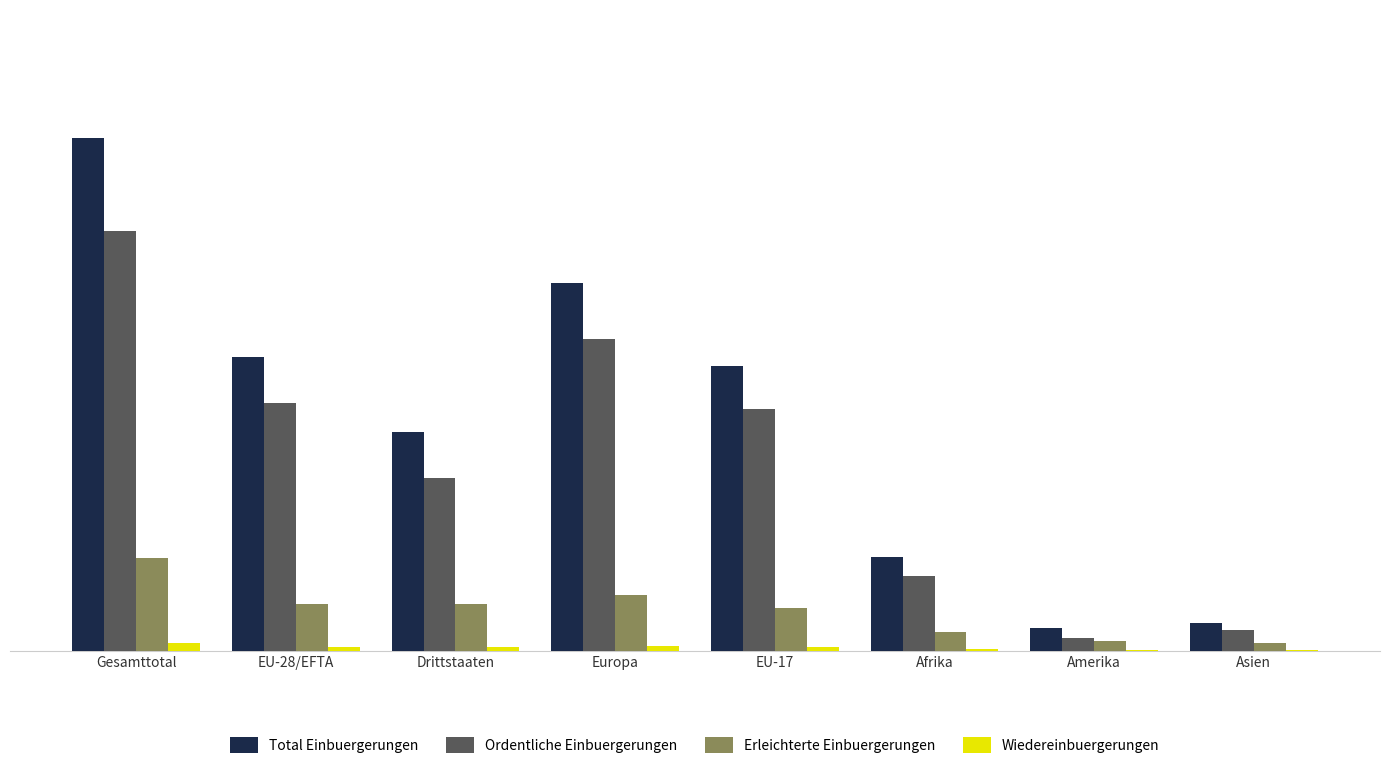

Reading left to right, list all the values displayed in this chart.

Total Einbuergerungen: 1122	643	479	804	622	205	49	61
Ordentliche Einbuergerungen: 918	541	377	682	528	164	27	44
Erleichterte Einbuergerungen: 203	101	102	121	93	41	22	17
Wiedereinbuergerungen: 16	8	8	9	8	4	1	2